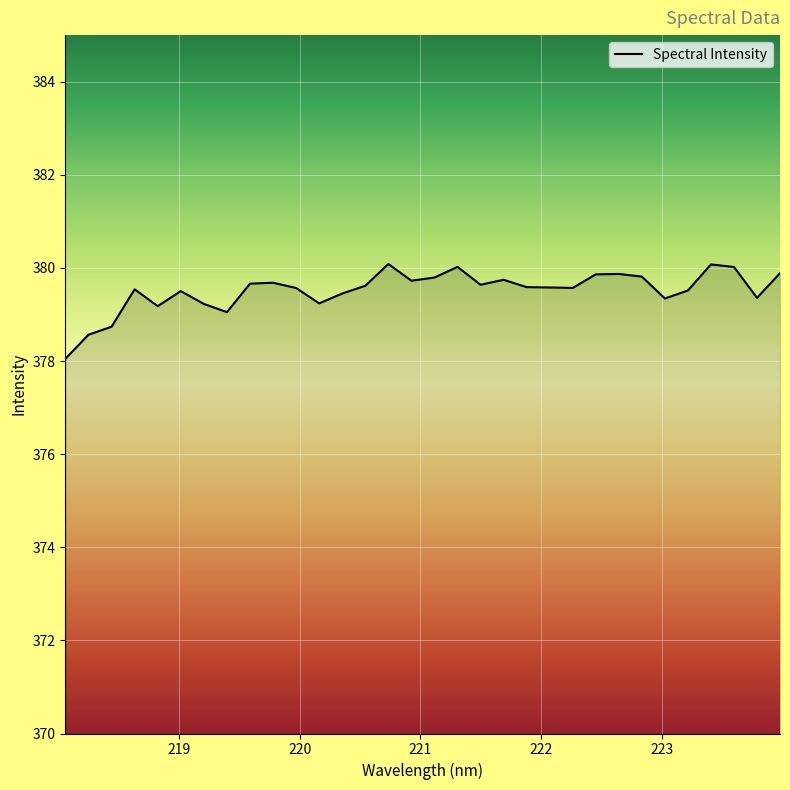

What is the greatest value displayed?

380.1